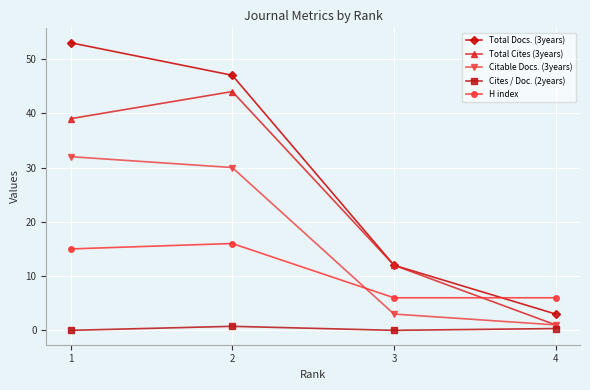

Is it true that H index equals 7.2 at 1?

False